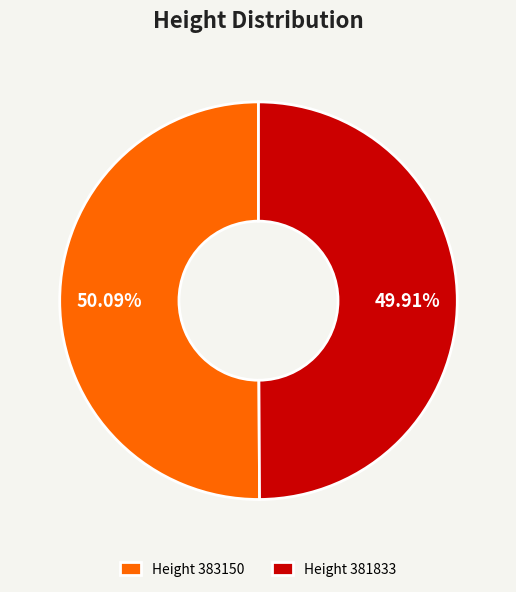

Is the sum of Height 383150 and Height 381833 greater than half?

Yes